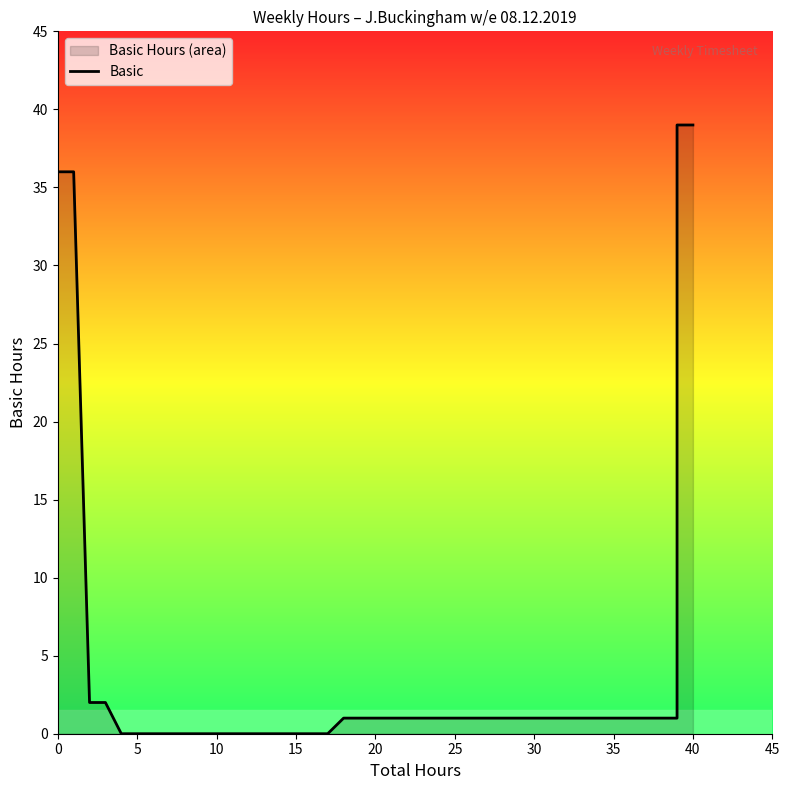

Is it true that the value at 18 is 0?

False